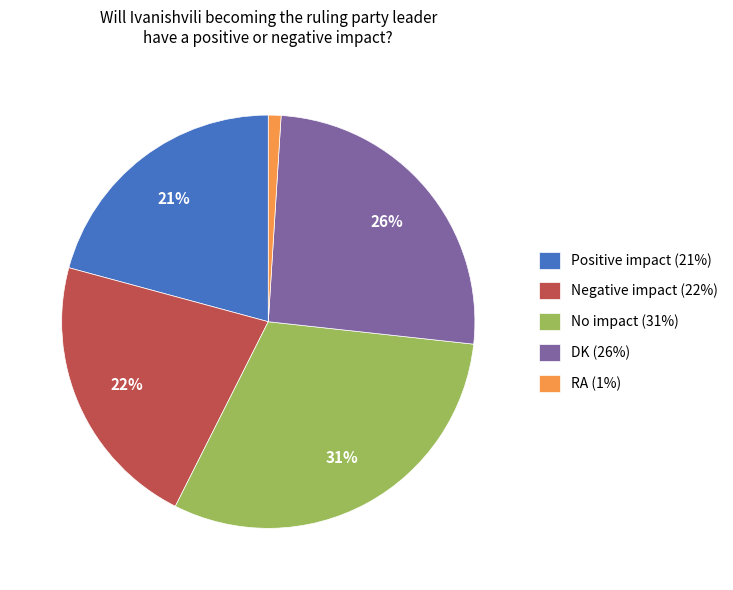

Do DK and No impact together represent more than half of the pie?

Yes